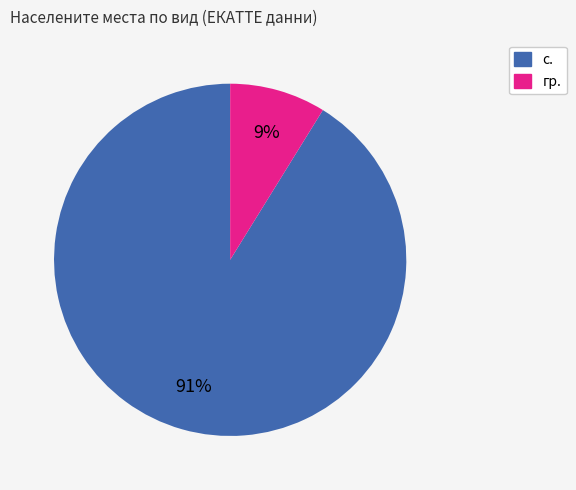

To the nearest percent, what is the average slice percentage?

50%